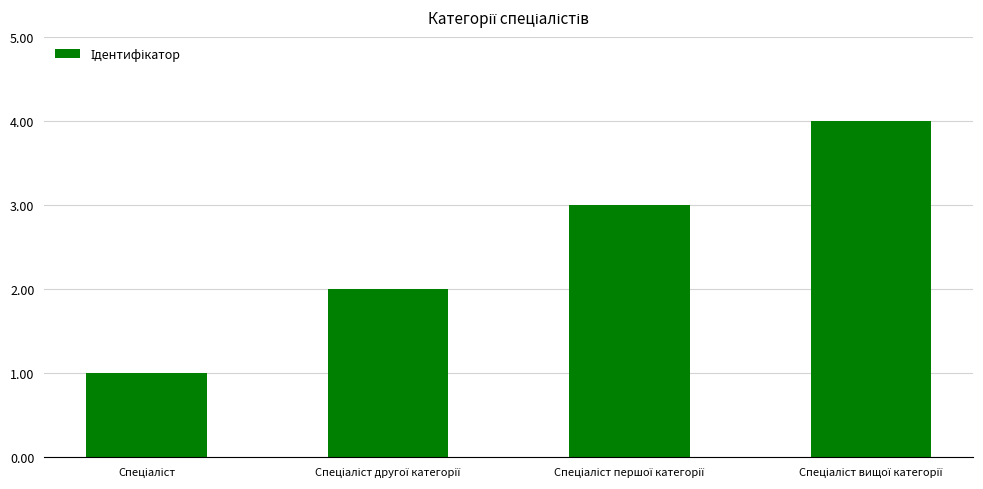

What is the difference between the maximum and minimum values?

3